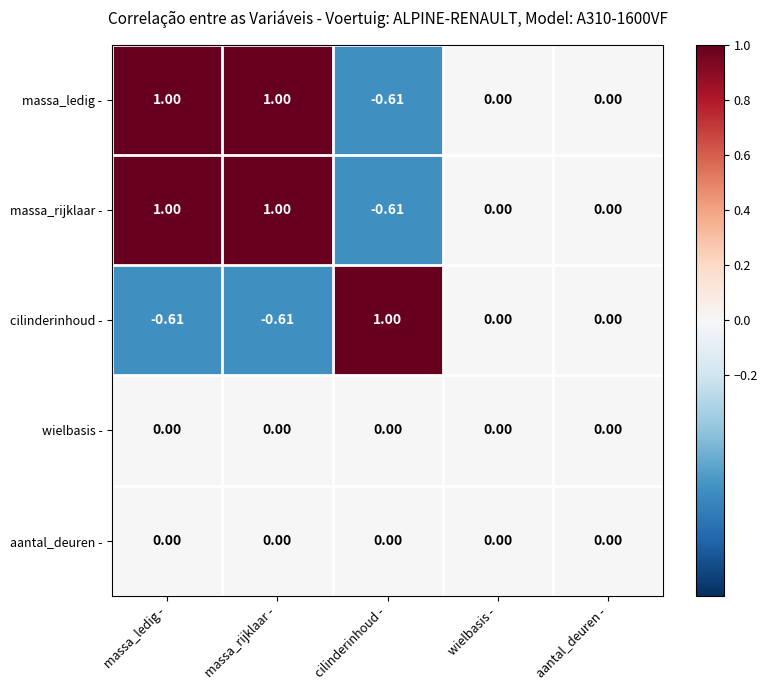

How many data points does each series have?

5